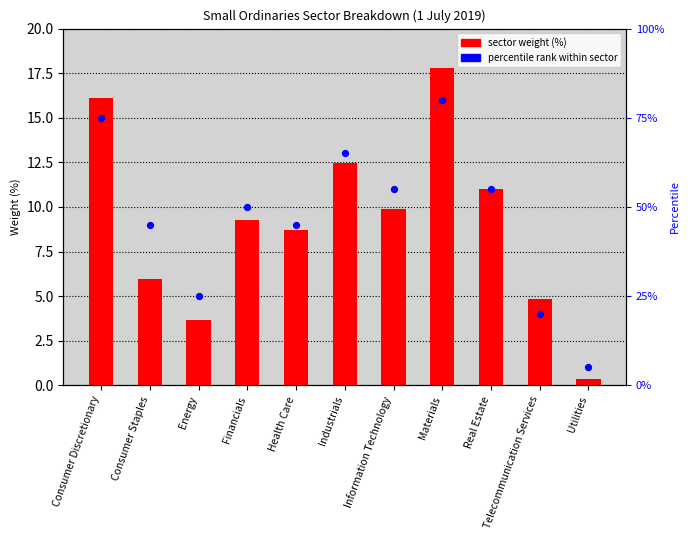

Which series contains the highest Y value?

percentile rank within sector